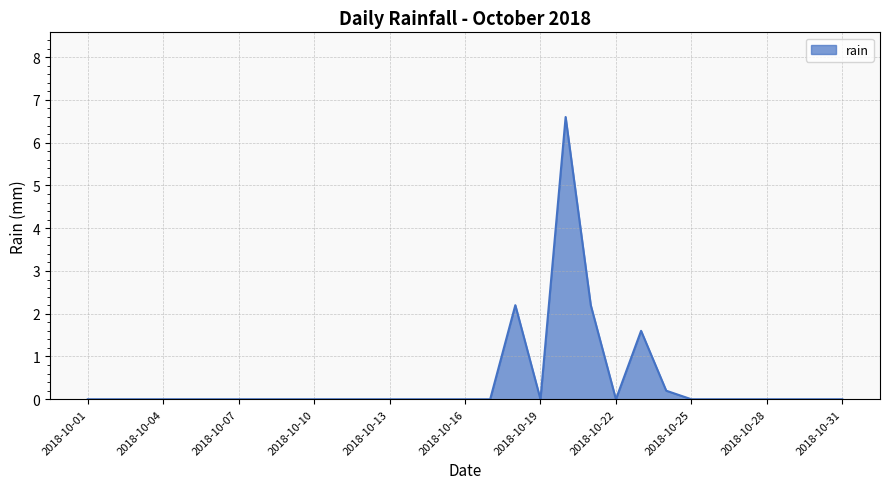

What is the maximum value shown in the chart?

6.6